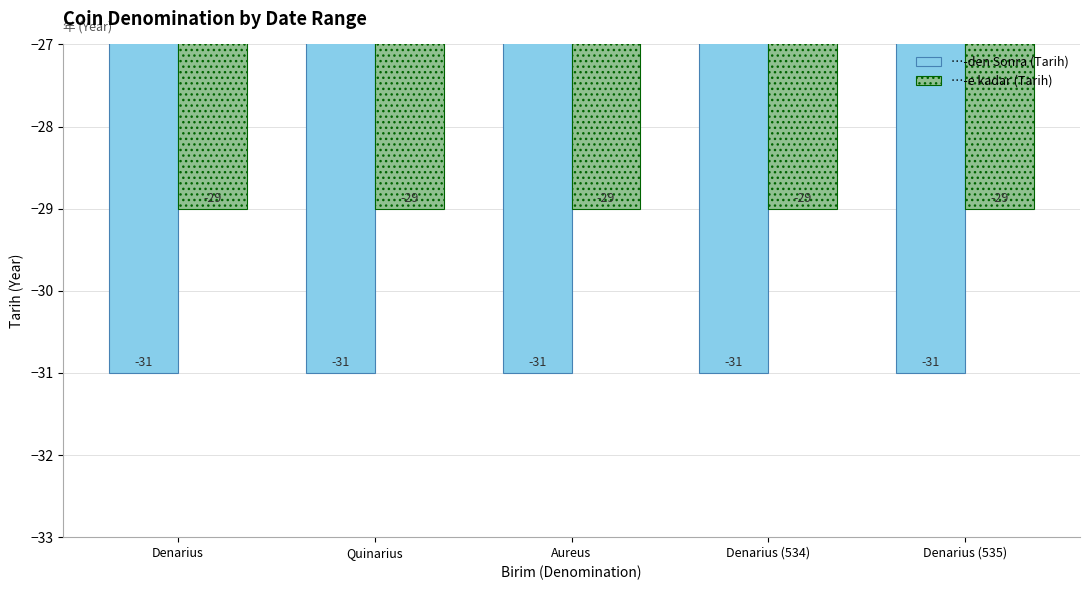

Reading left to right, list all the values displayed in this chart.

…-den Sonra (Tarih): -31	-31	-31	-31	-31
…-e kadar (Tarih): -29	-29	-29	-29	-29